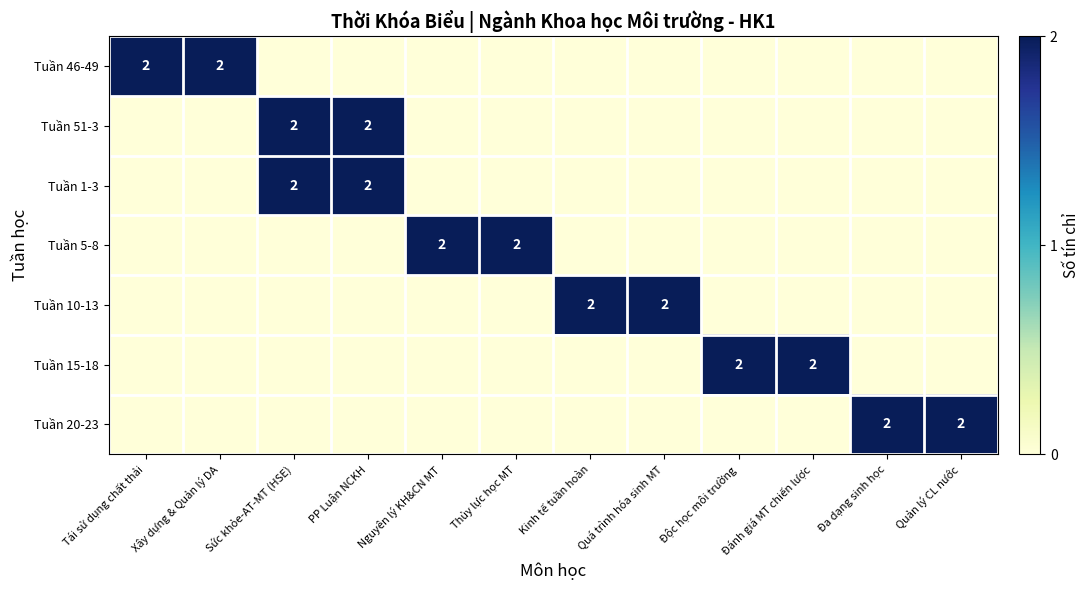

How many distinct data groups are displayed?

7